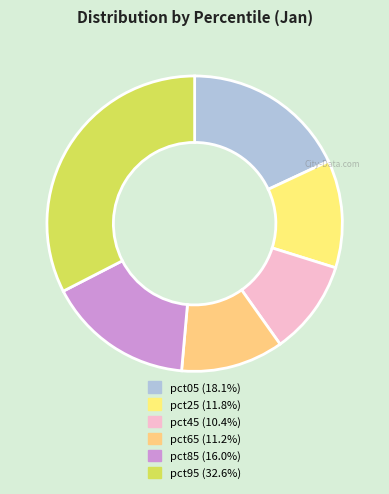

How many segments does this pie chart have?

6